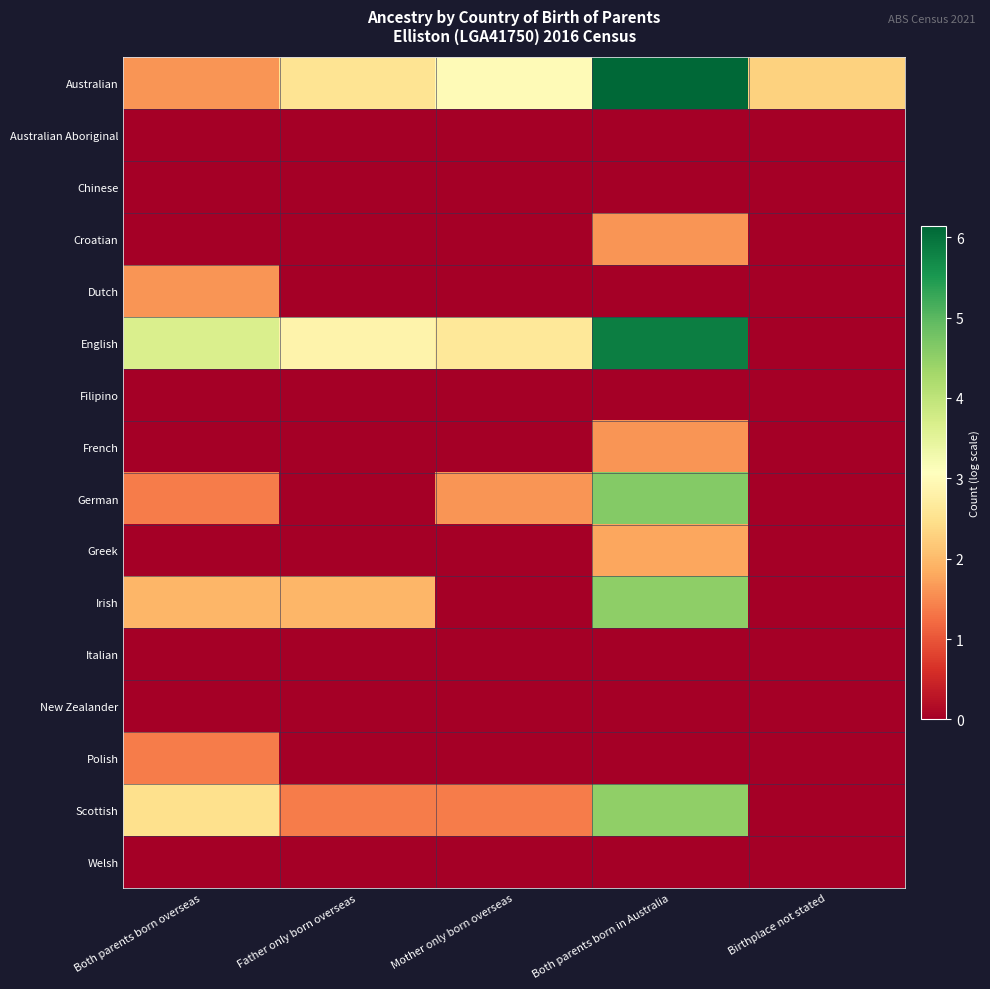

What is the greatest value displayed?

6.1